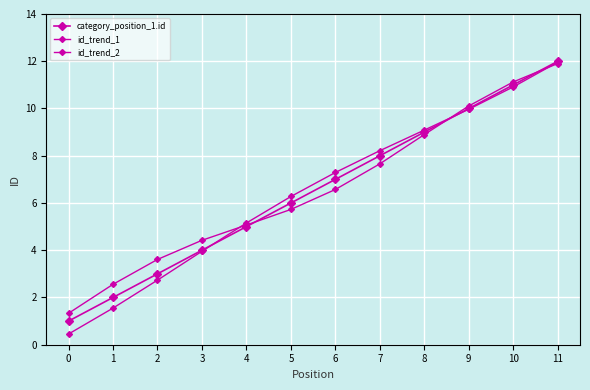

What is the value of the id_trend_1 point at the 3rd from the left?

3.6